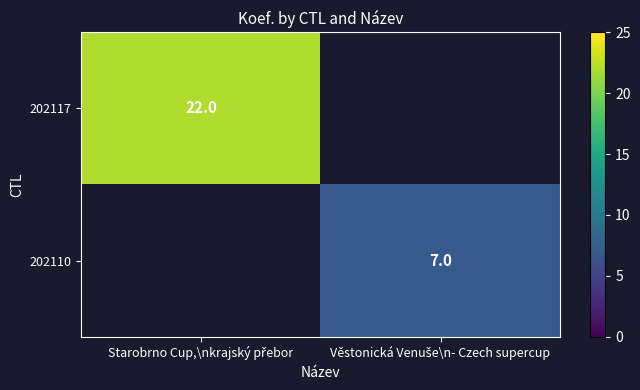

Which category has the highest value in the 202117 series?

Starobrno Cup,\nkrajský přebor